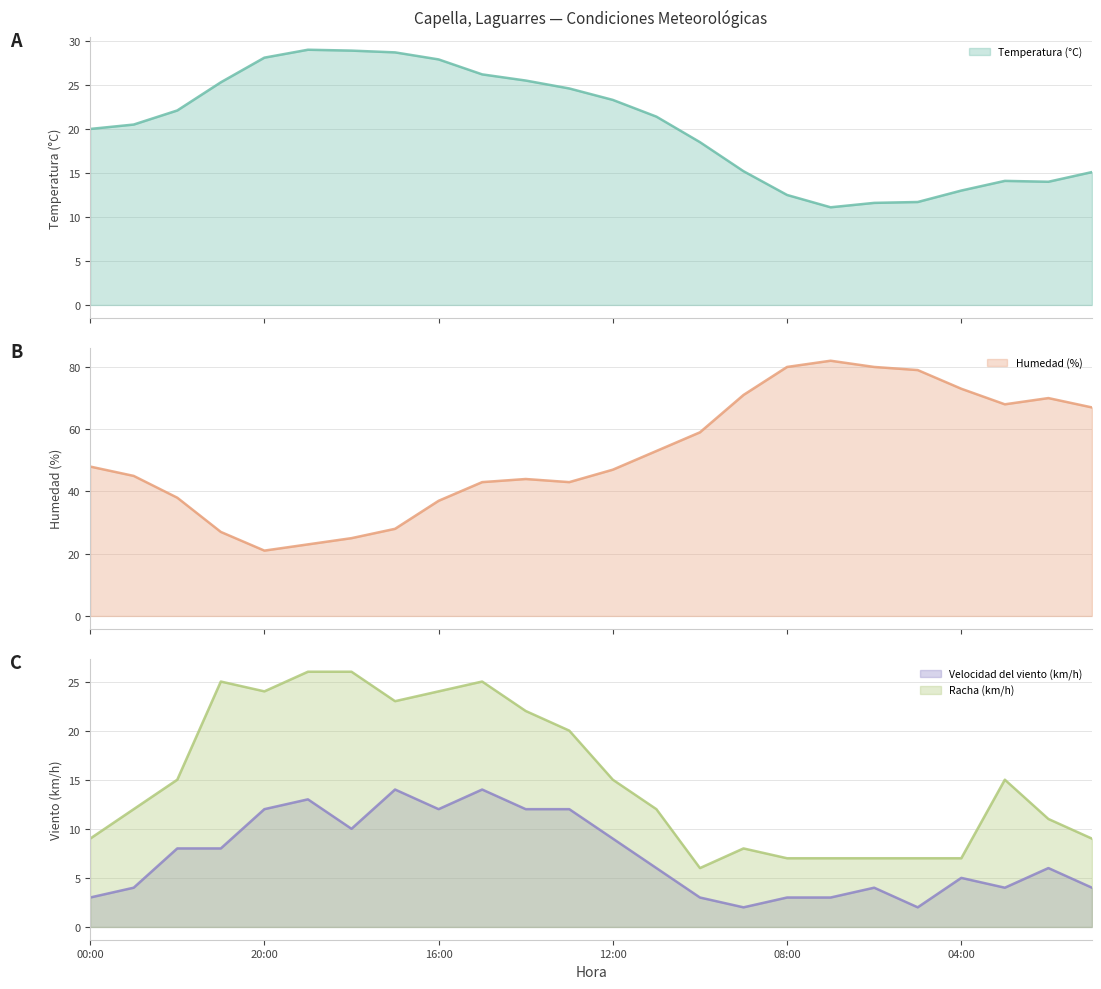

How many distinct data groups are displayed?

4